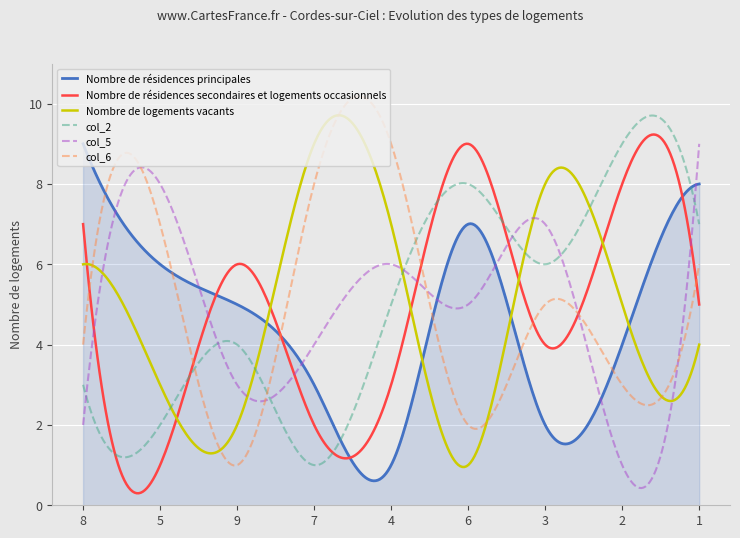

How many lines are shown in the chart?

6